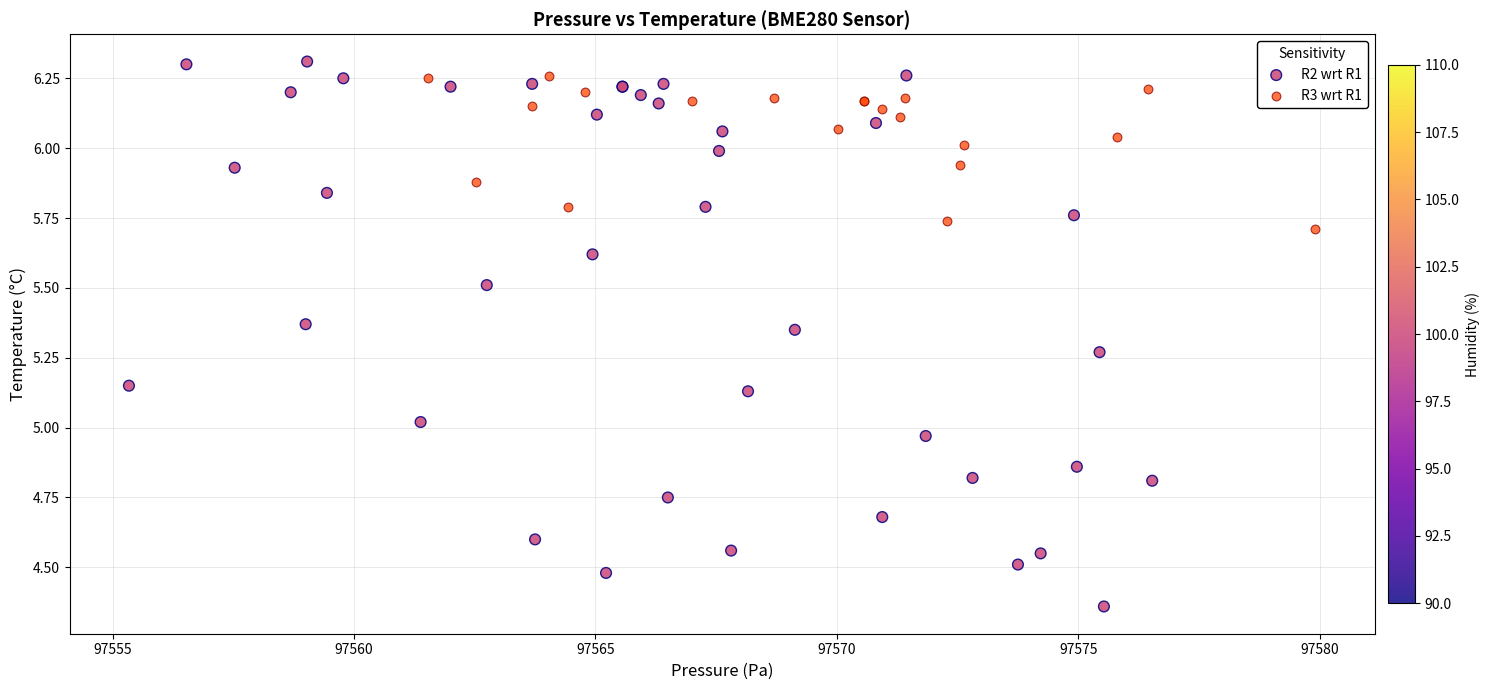

Which series reaches the minimum Y coordinate?

R2 wrt R1